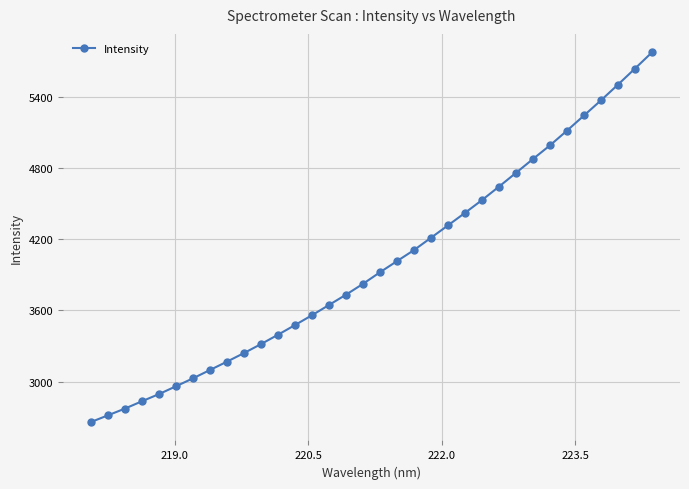

What is the smallest value displayed?

2658.1